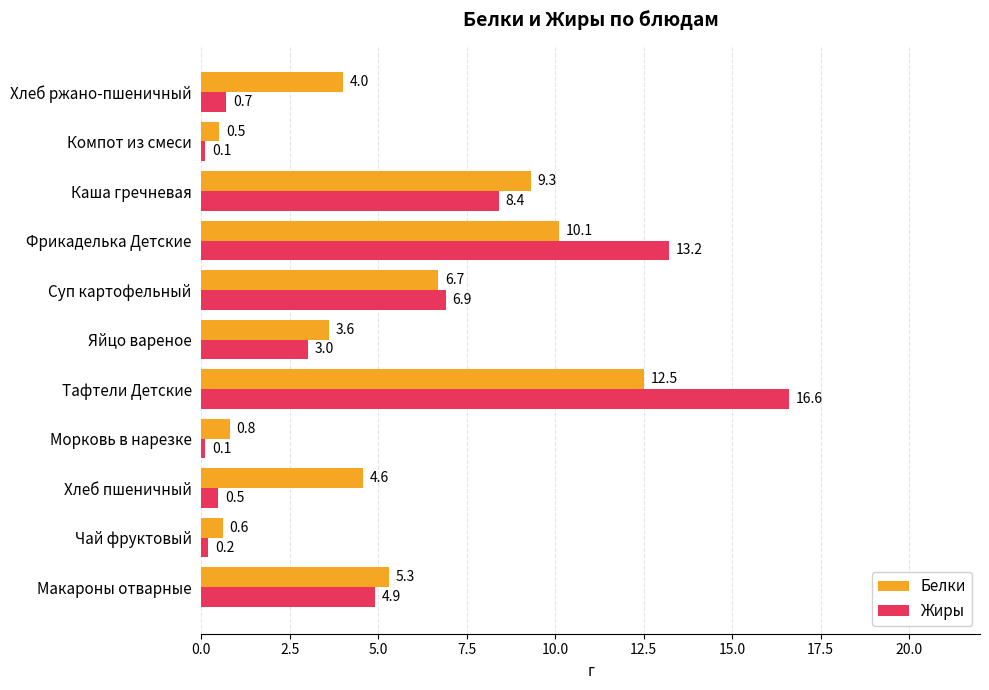

At which label is Белки closest to 6?

Макароны отварные